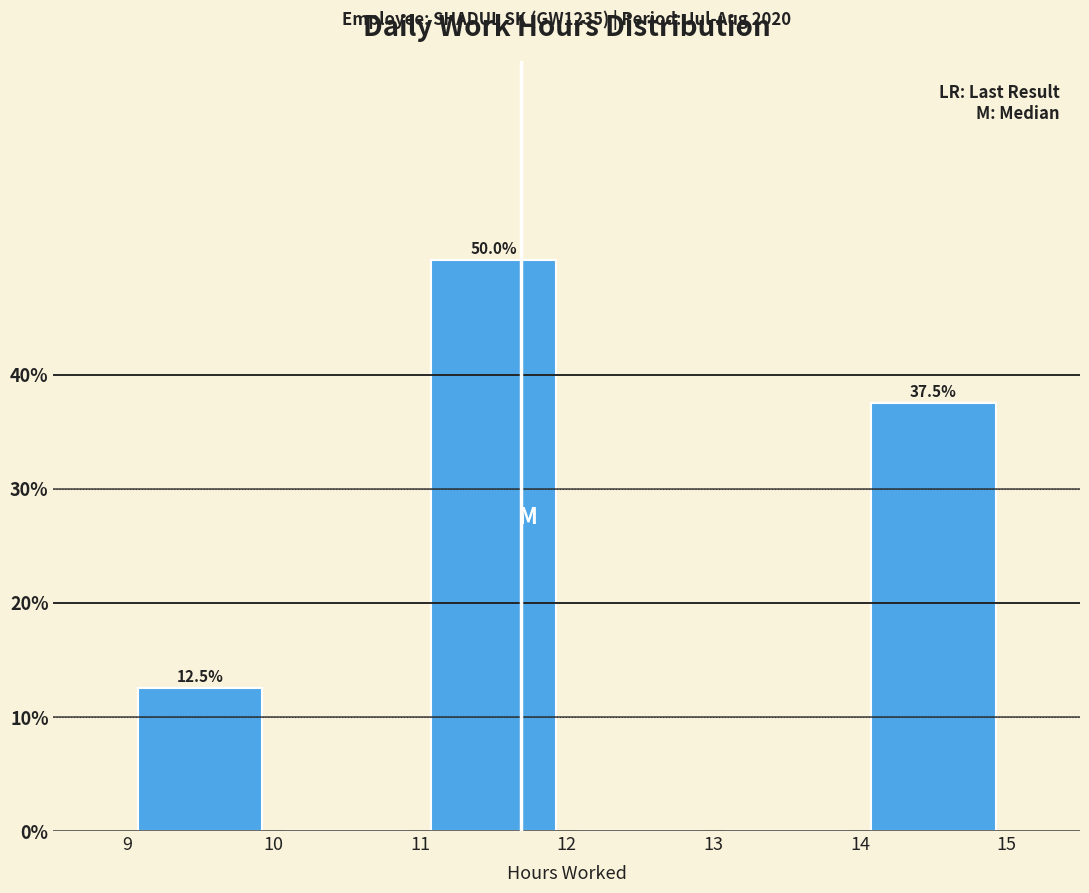

Which range on the x-axis has the tallest bar?

11 to 12